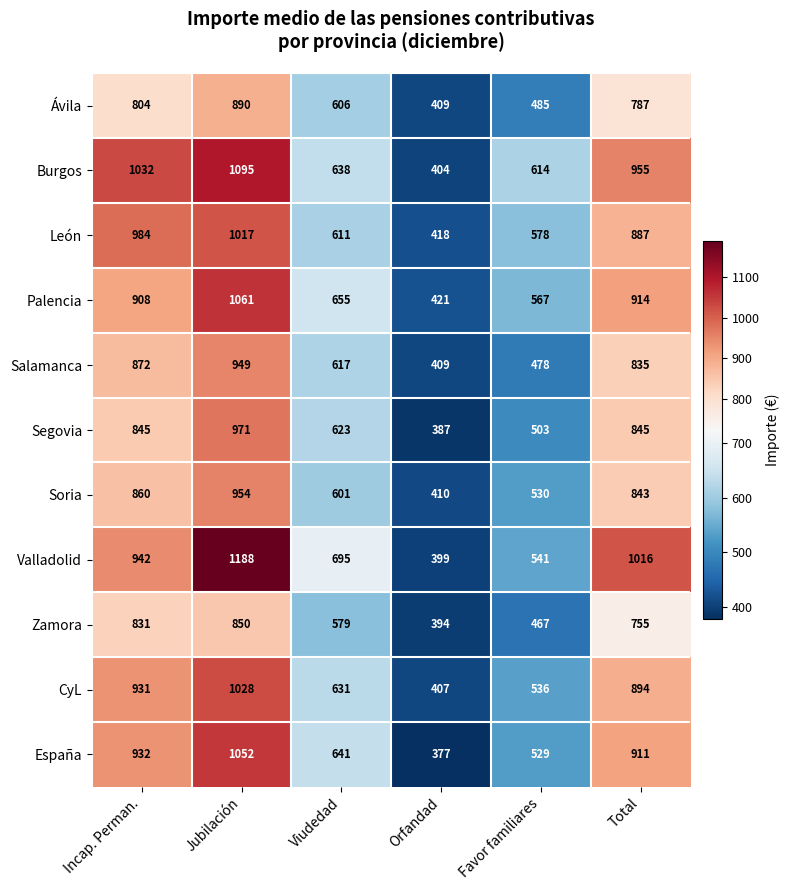

What is the total value across all series at Viudedad?

6897